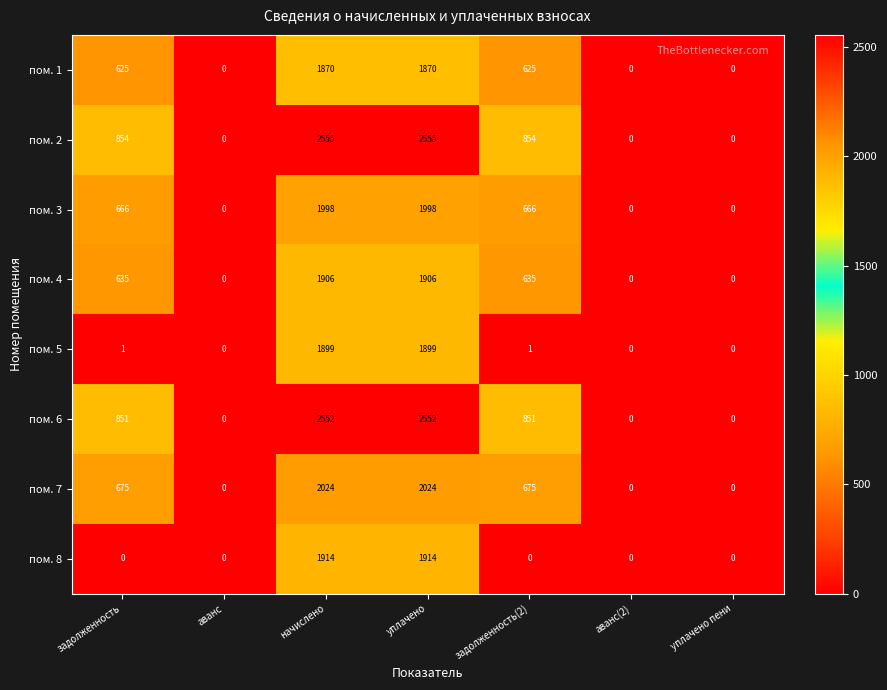

What is the difference between the highest and lowest values at уплачено?

685